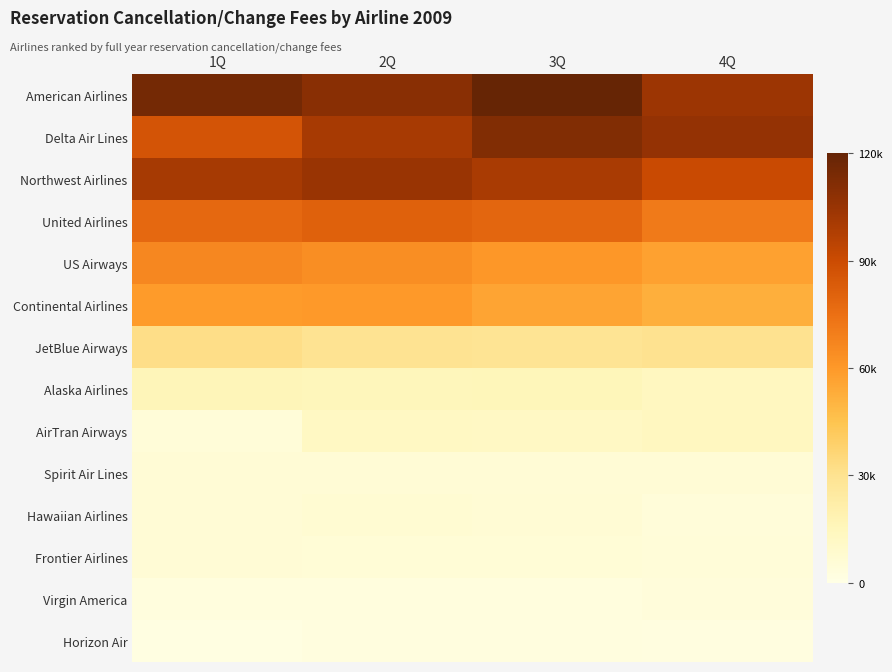

What is the difference between the highest and lowest values at 3Q?

118006